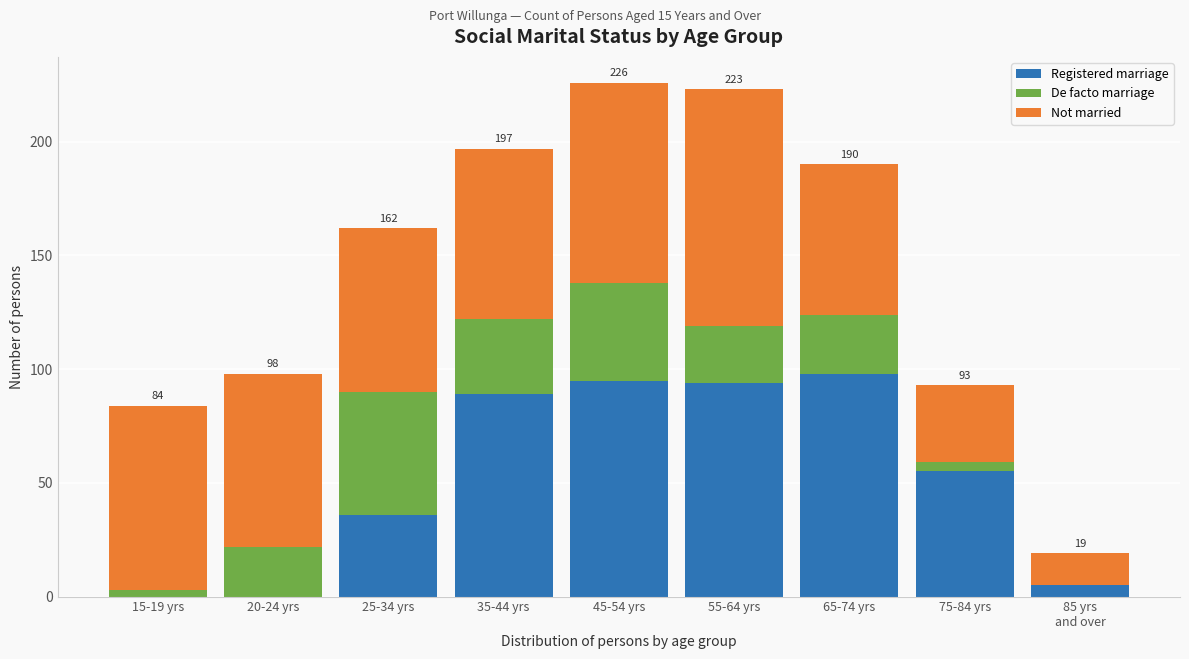

What is the sum of all Registered marriage values?

472